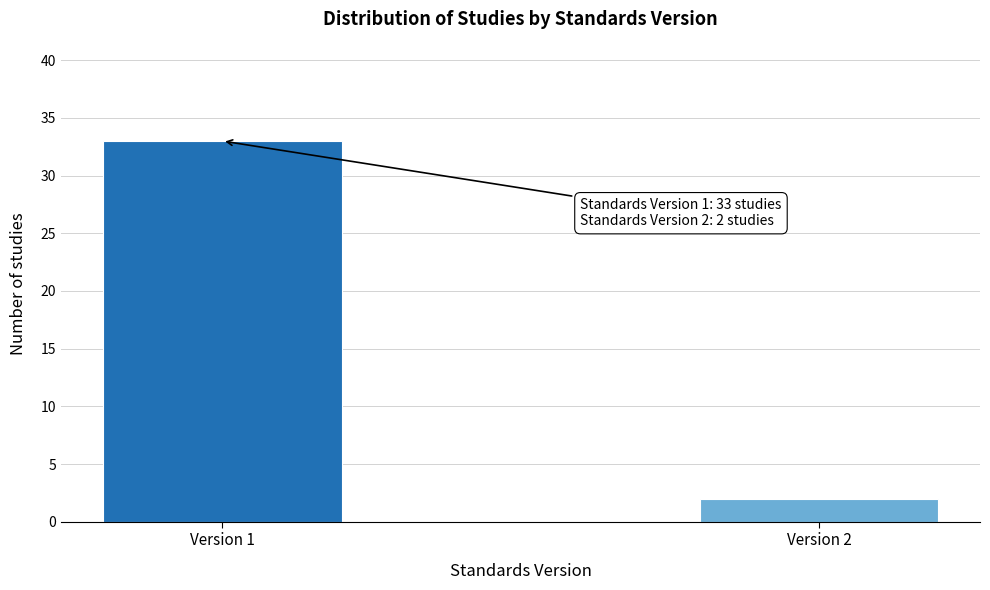

Reading left to right, what are all the values shown in this chart?

33	2